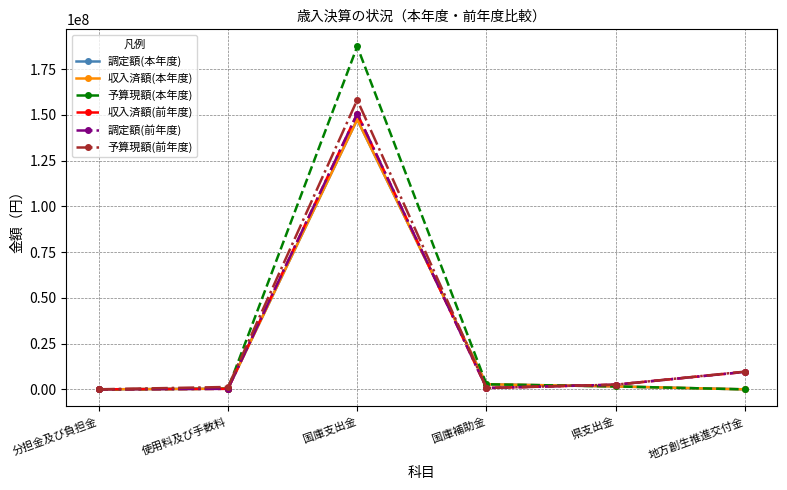

How many intersections are there between 収入済額(前年度) and 調定額(本年度)?

4